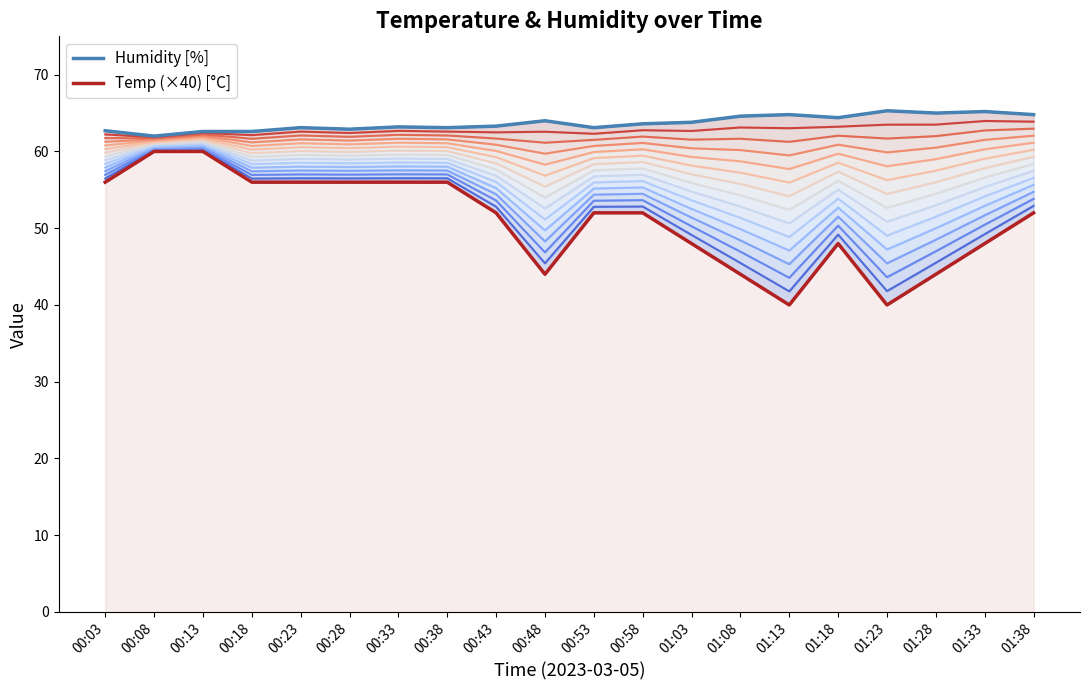

Rank the series at 00:43 from lowest to highest value.

curve_0, Temp (×40) [°C], curve_14, Humidity [%]